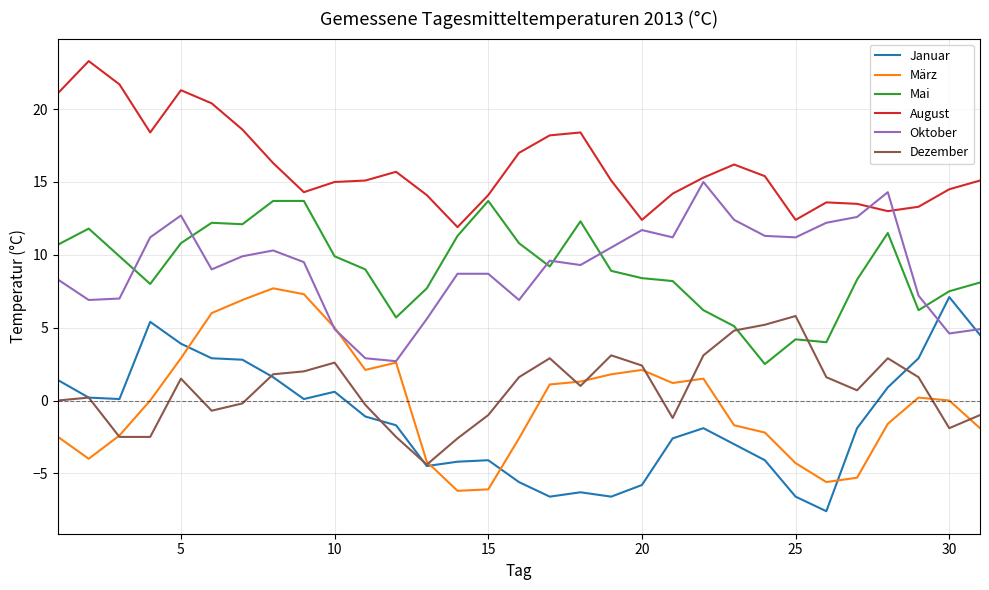

What is the greatest value displayed?

23.3